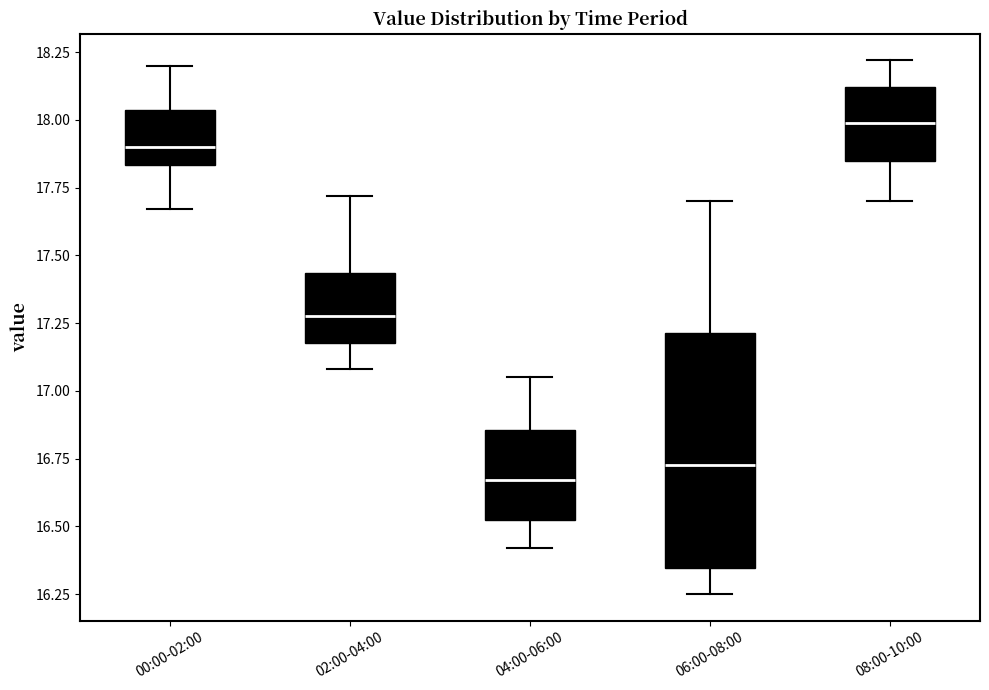

Which box is the tallest, from its lower edge to its upper edge?

06:00-08:00